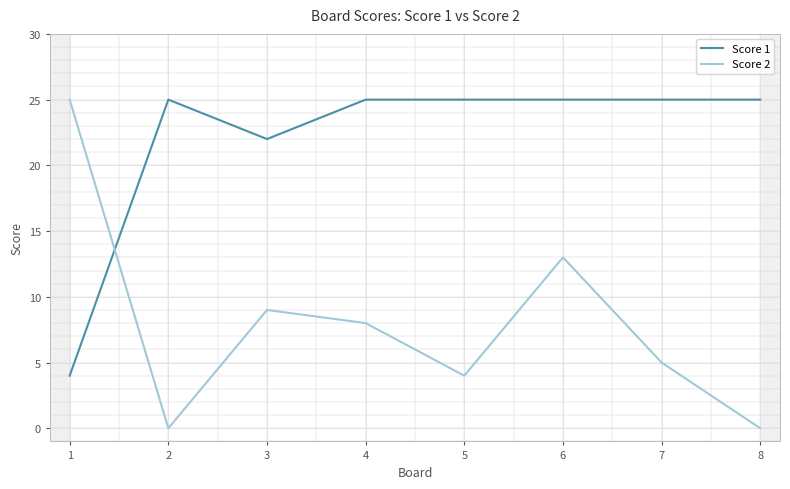

List the series in order of their peak value, lowest first.

Score 1, Score 2